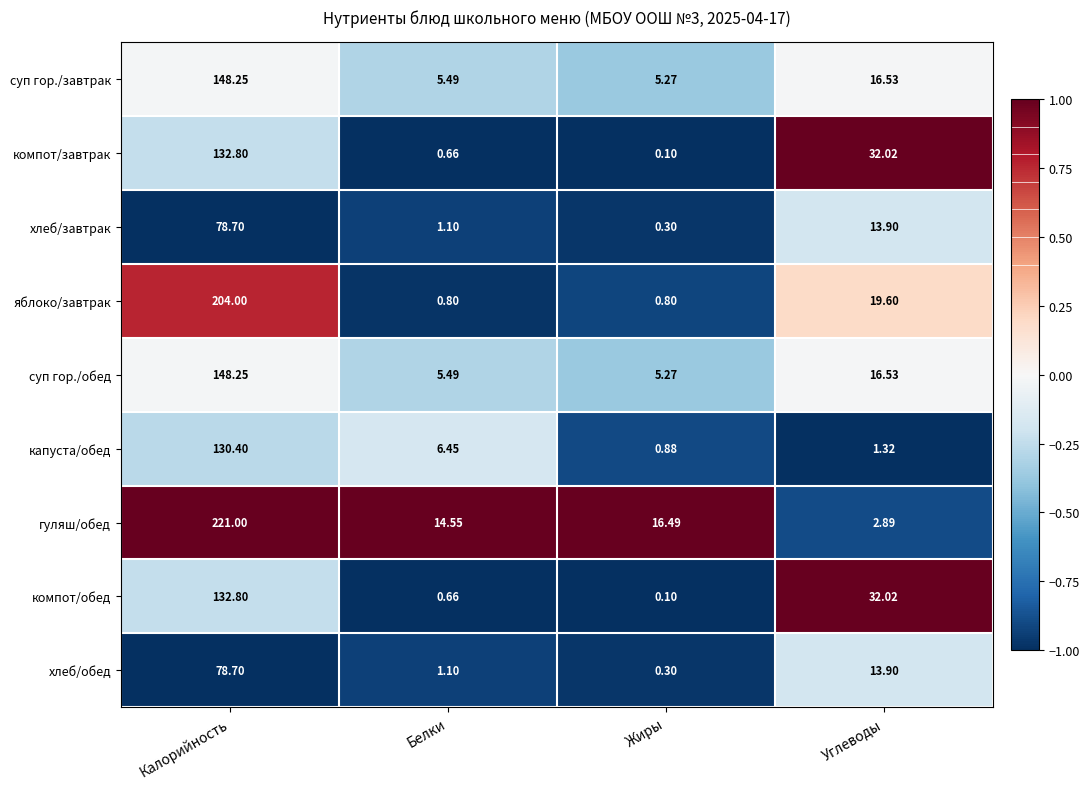

List the labels in order of компот/обед value, largest first.

Калорийность, Углеводы, Белки, Жиры